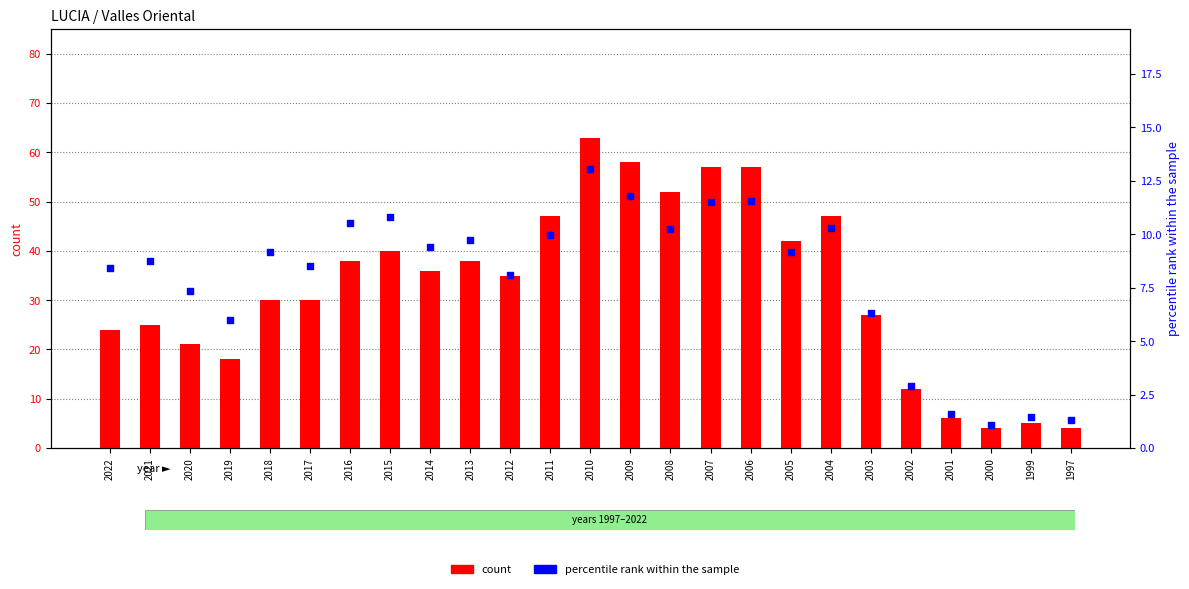

Is the value of count at 2009 greater than the value of percentile rank within the sample at 2001?

Yes